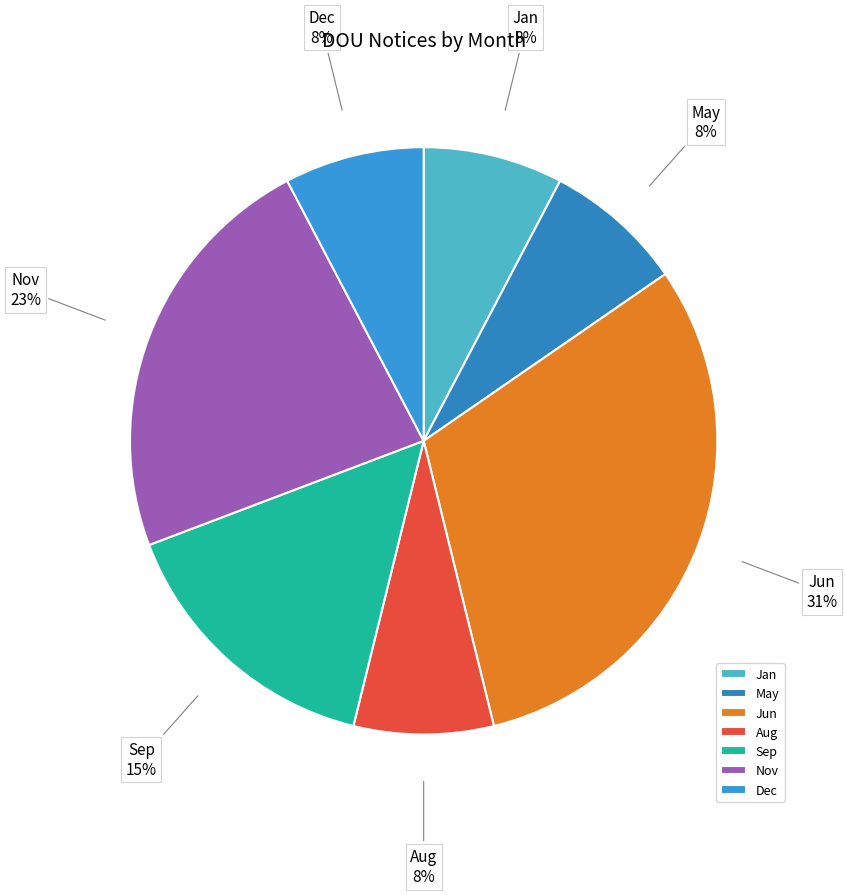

What percentage is the Jan slice, to the nearest percent?

8%